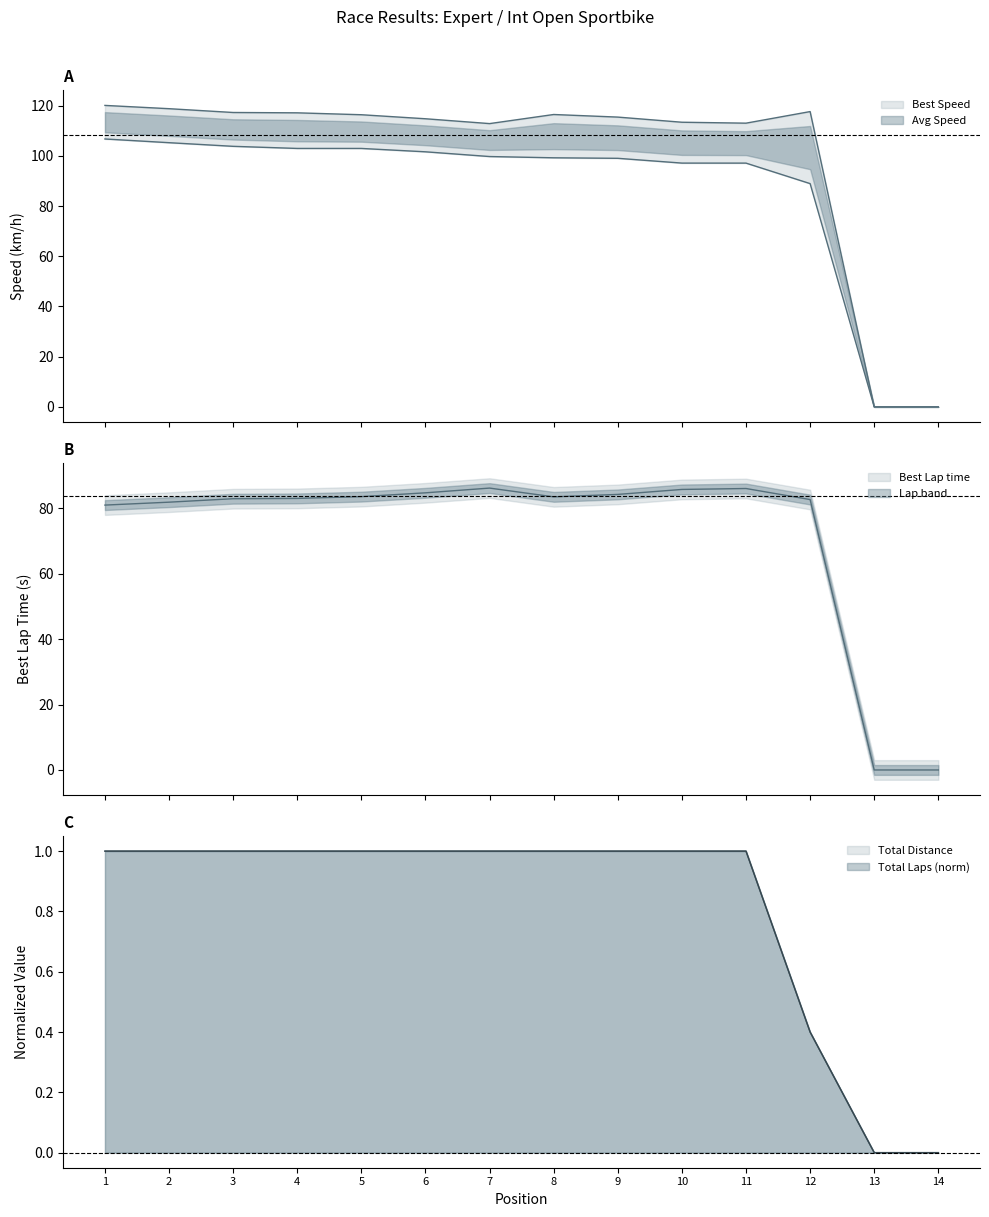

What is the total value across all series at 1?

309.7